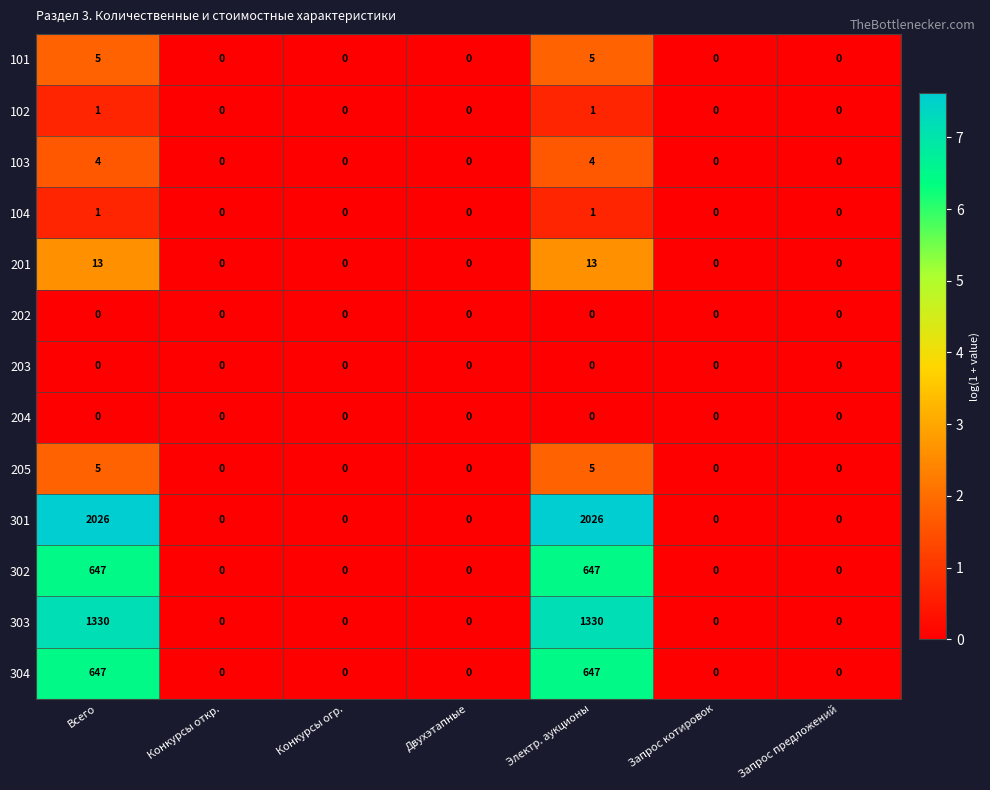

Which series has the largest total across all categories?

301